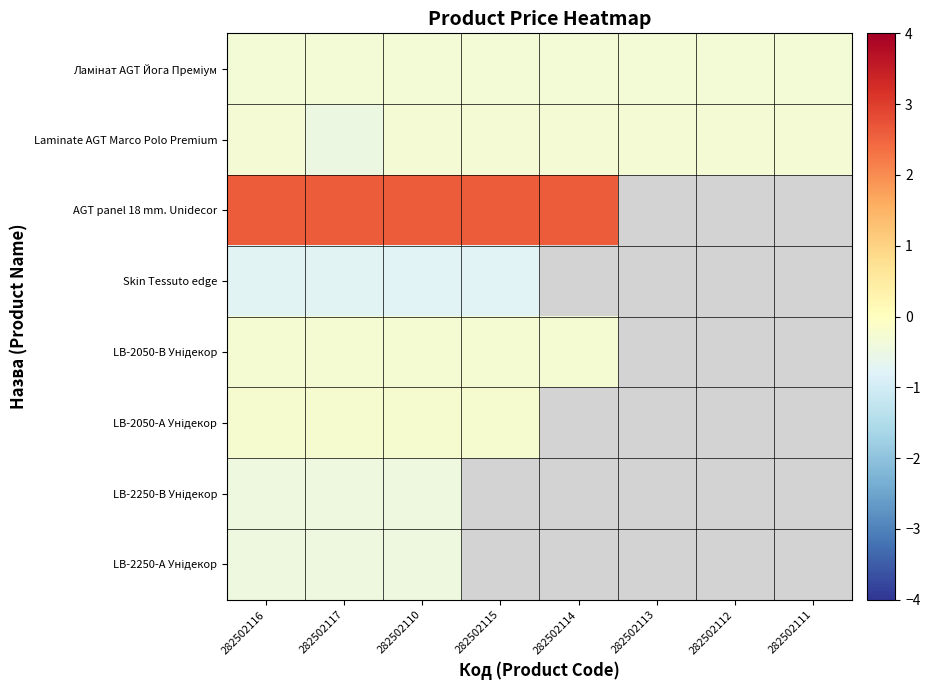

What is the sum of the LB-2250-А Унідекор values at 282502110 and 282502116?

-0.9